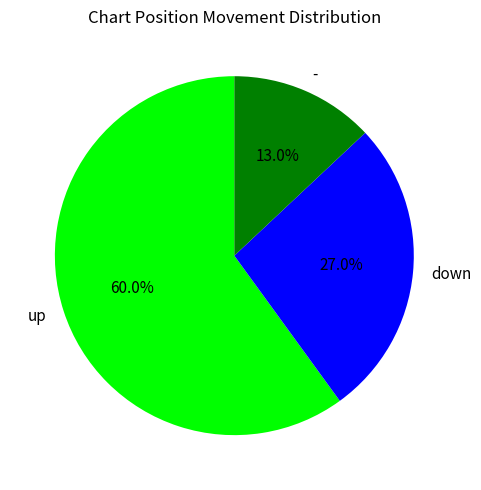

Rank the categories by value from lowest to highest.

-, down, up